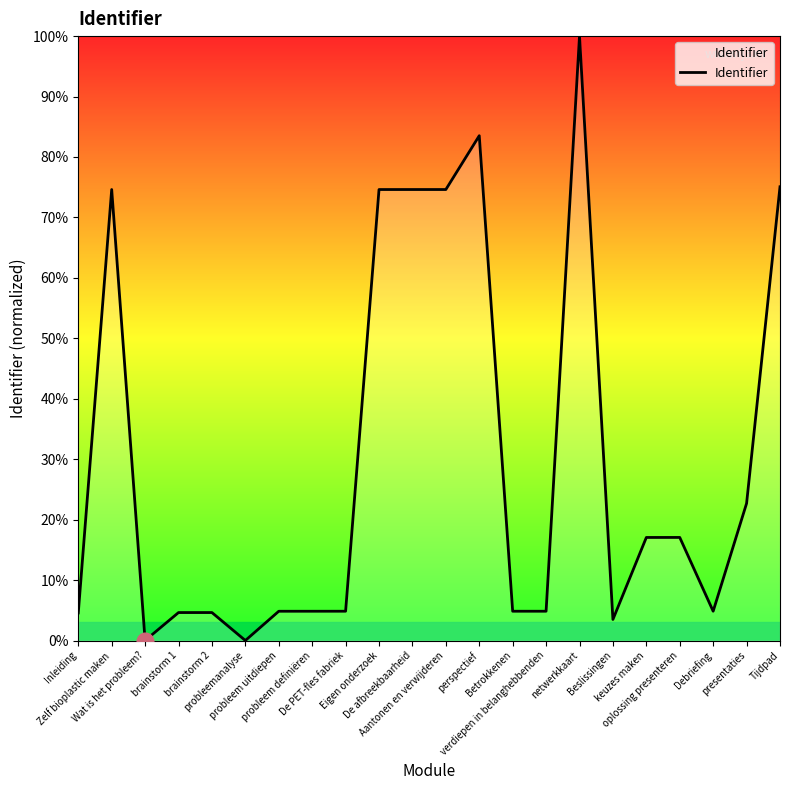

True or false: the data shows 4.6 at brainstorm 1.

True